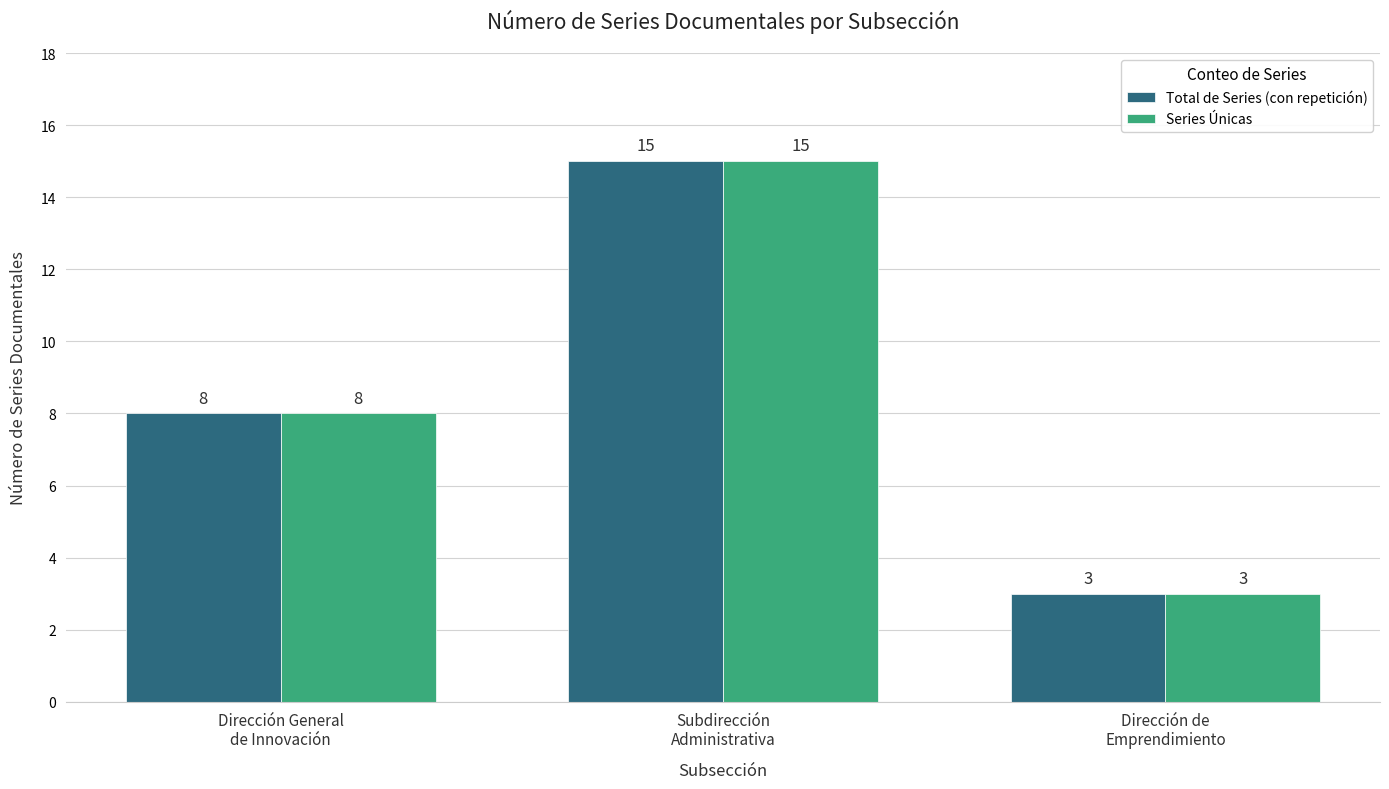

What is the greatest value displayed?

15